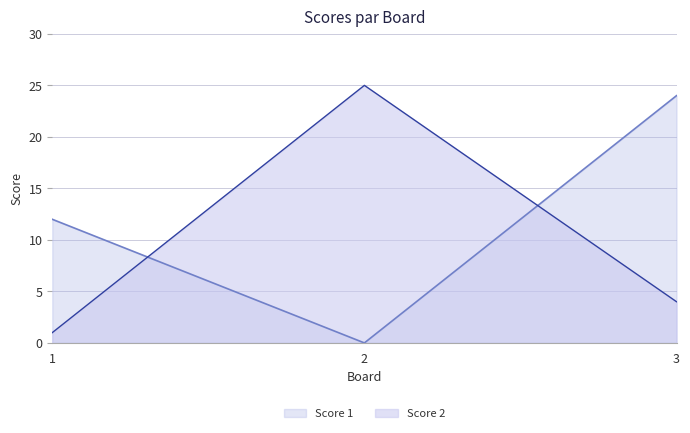

The value of Score 1 at 3 is 24. True or false?

True